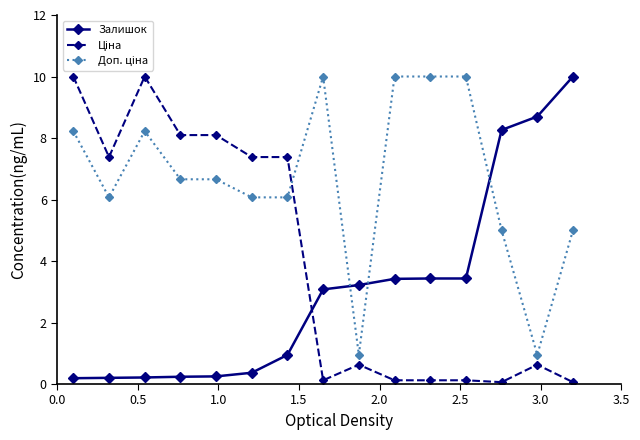

What is the greatest value displayed?

10.0